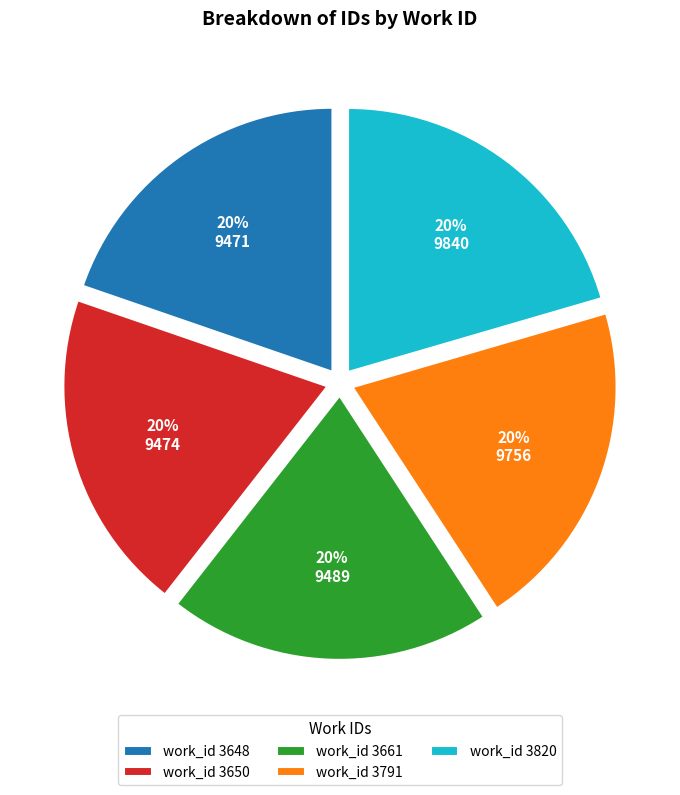

True or false: work_id 3791 accounts for 33% of the total.

False